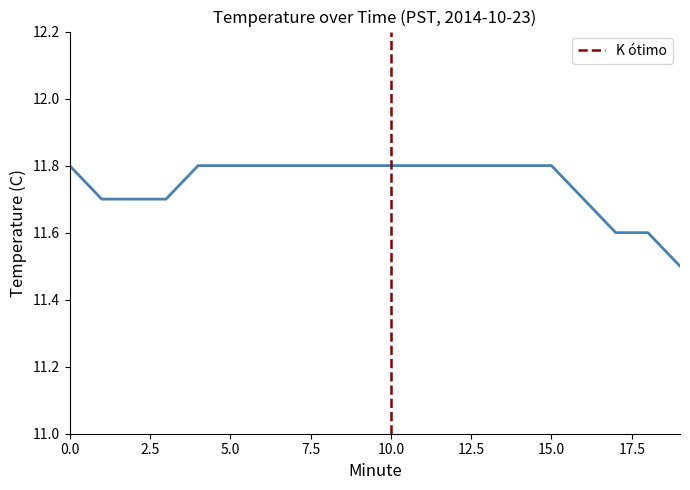

Rank the categories by value from highest to lowest.

0, 4, 5, 6, 7, 8, 9, 10, 11, 12, 13, 14, 15, 1, 2, 3, 16, 17, 18, 19